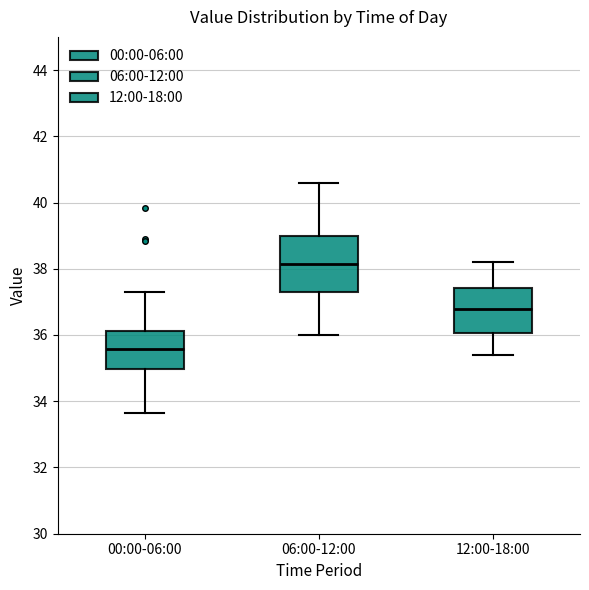

Which box has the lowest median line?

00:00-06:00